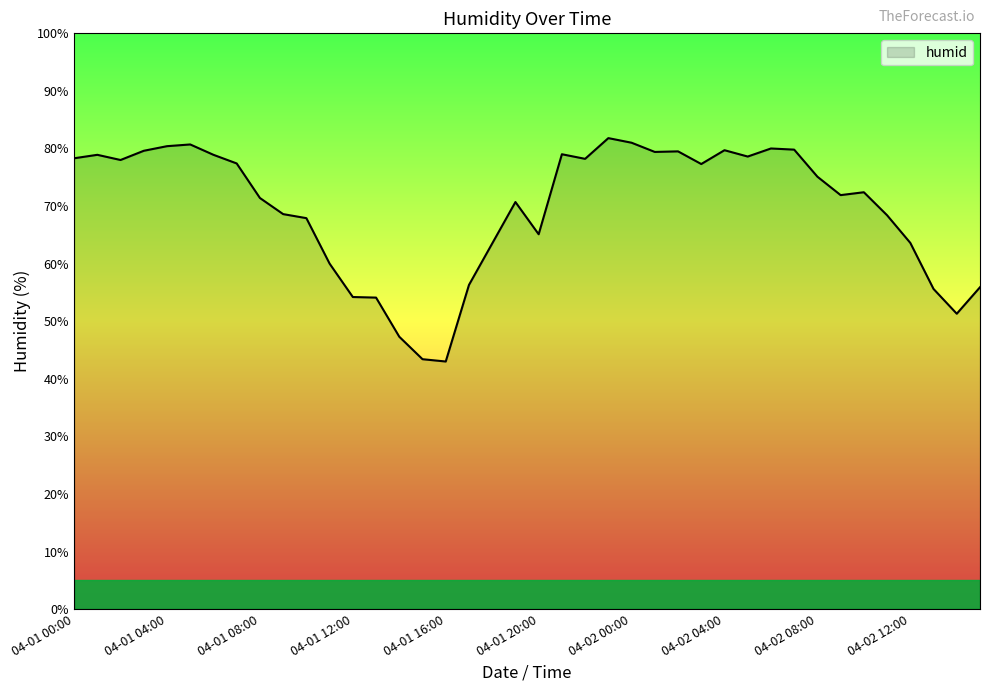

What is the difference between the maximum and minimum values?

38.8